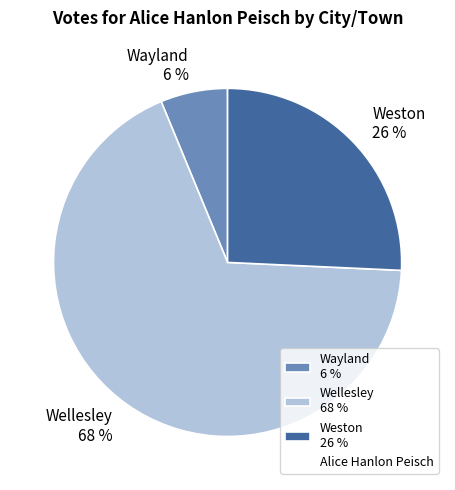

Count the number of slices in the pie.

3